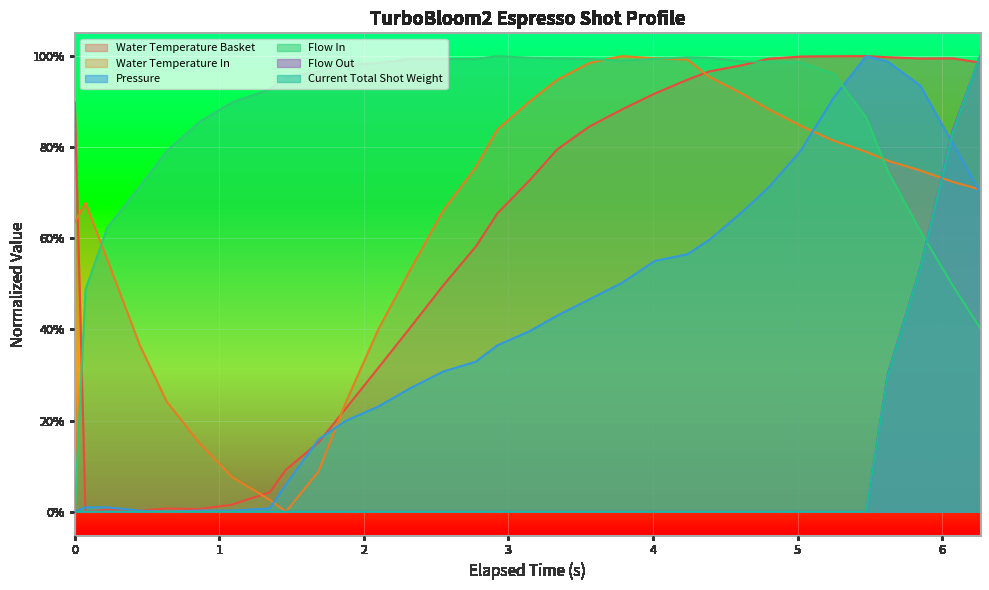

Count the current_total_shot_weight values in the range 0 to 1.

32